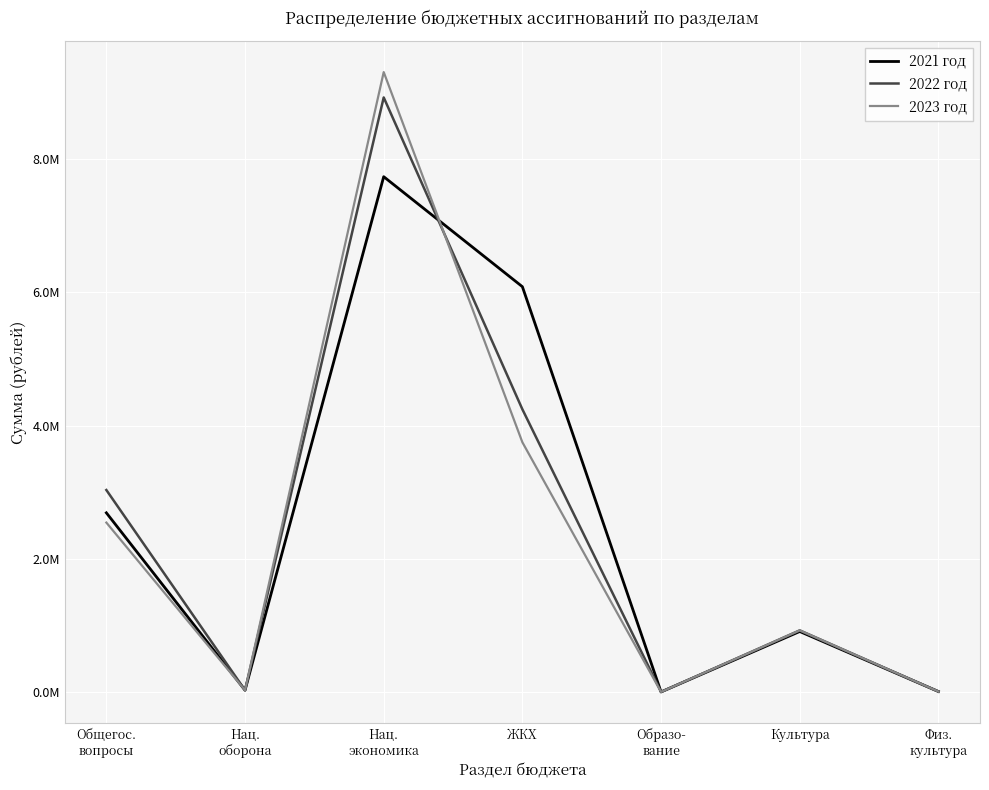

Where is 2021 год nearest to the value 3868775?

Общегос.
вопросы